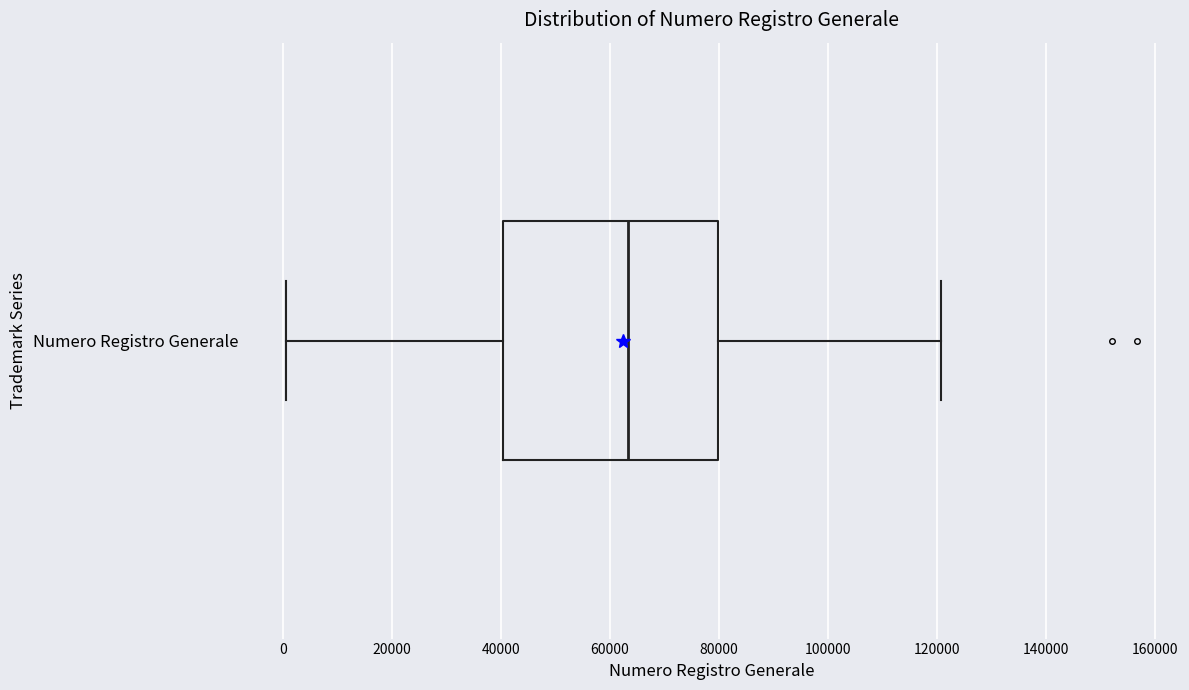

Transcribe this box plot: give where the median line is, the range the box spans, and where the two whiskers end, as read against the x-axis. The values are not printed on the chart, so give them approximately, as read against the axis.

median 64000, box 40000 to 80000, whiskers 0 to 120000